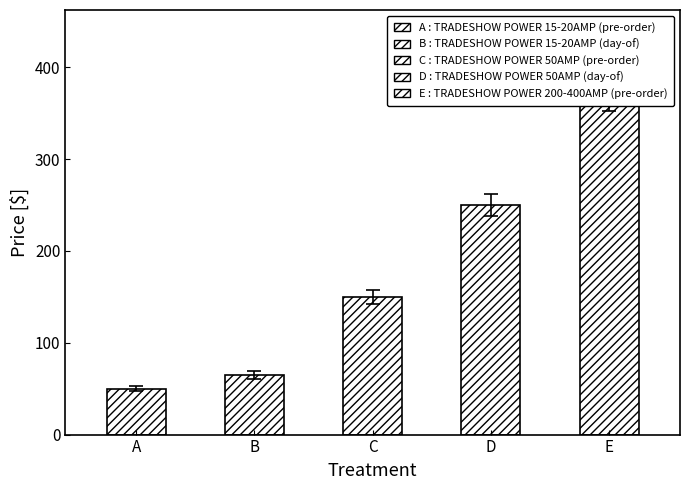

What is the average value?

177